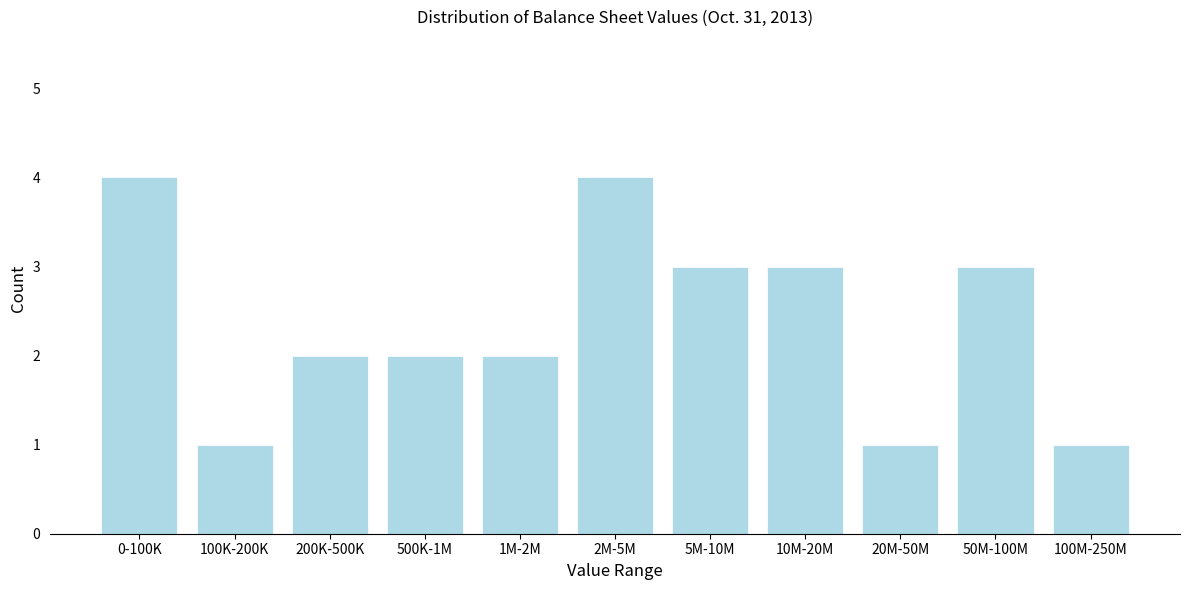

Reading left to right, transcribe all the data shown in this chart.

4	1	2	2	2	4	3	3	1	3	1